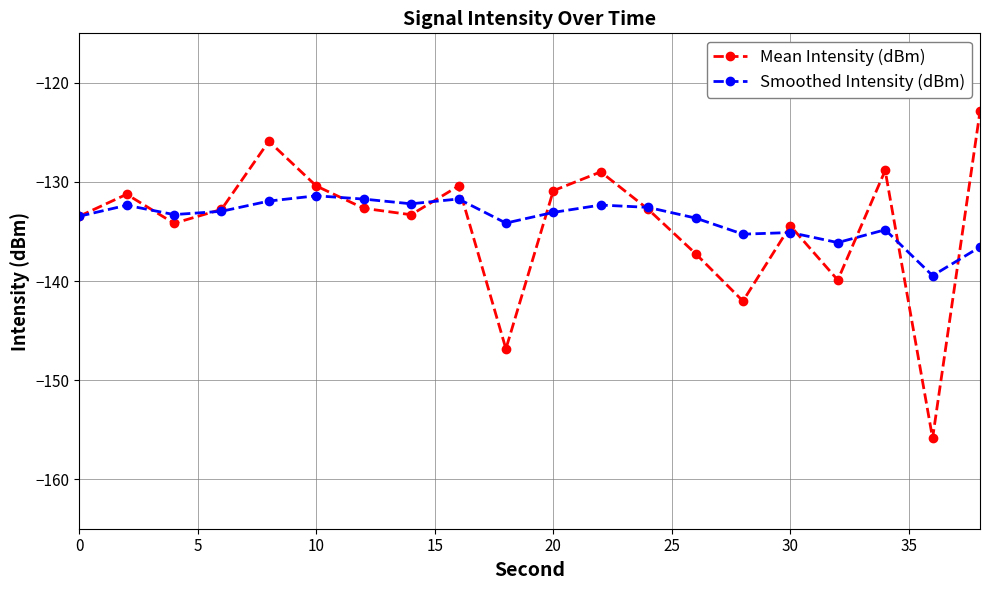

True or false: Smoothed Intensity (dBm) and Mean Intensity (dBm) cross at least once.

True